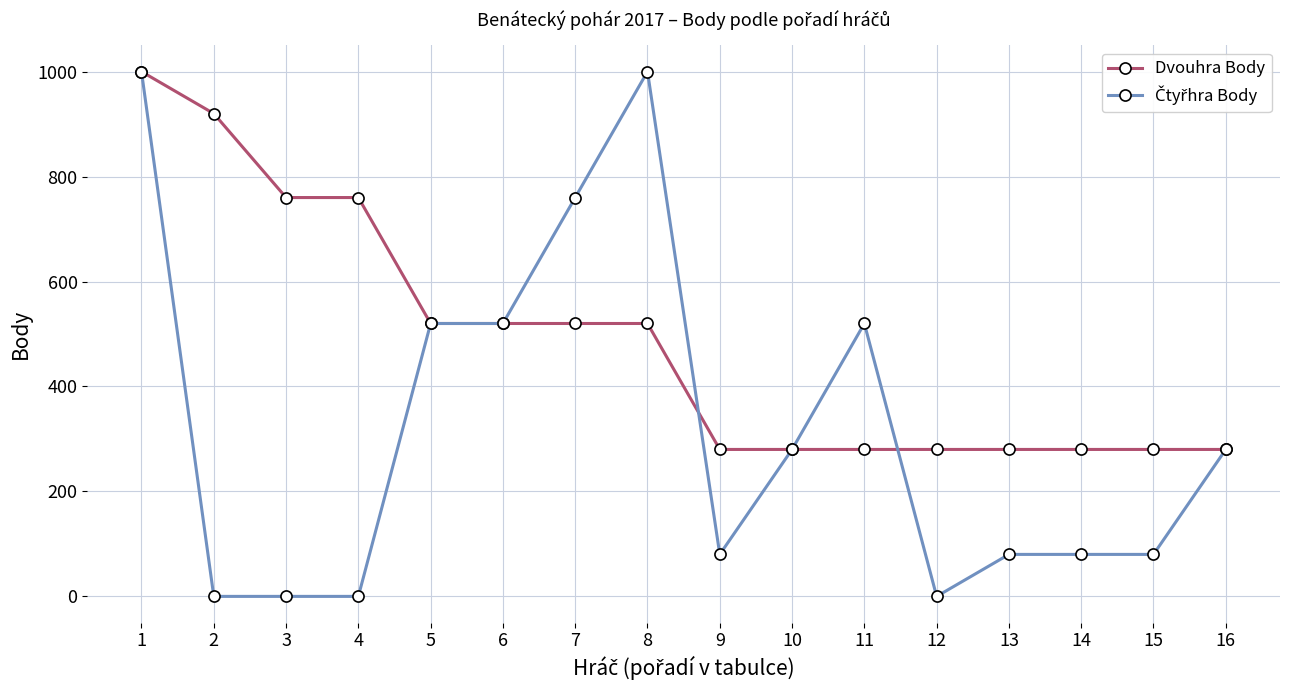

What is the lowest value of the Dvouhra Body series?

280